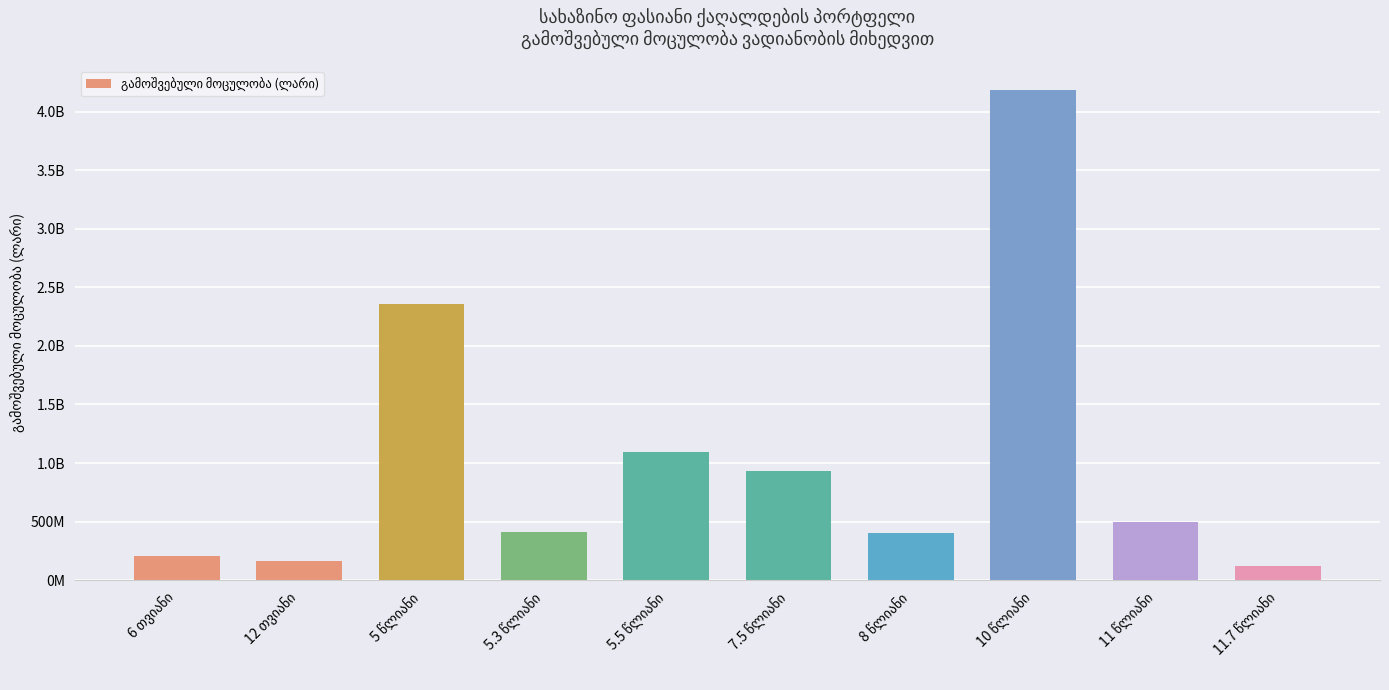

What is the difference between the maximum and minimum values?

4063560000